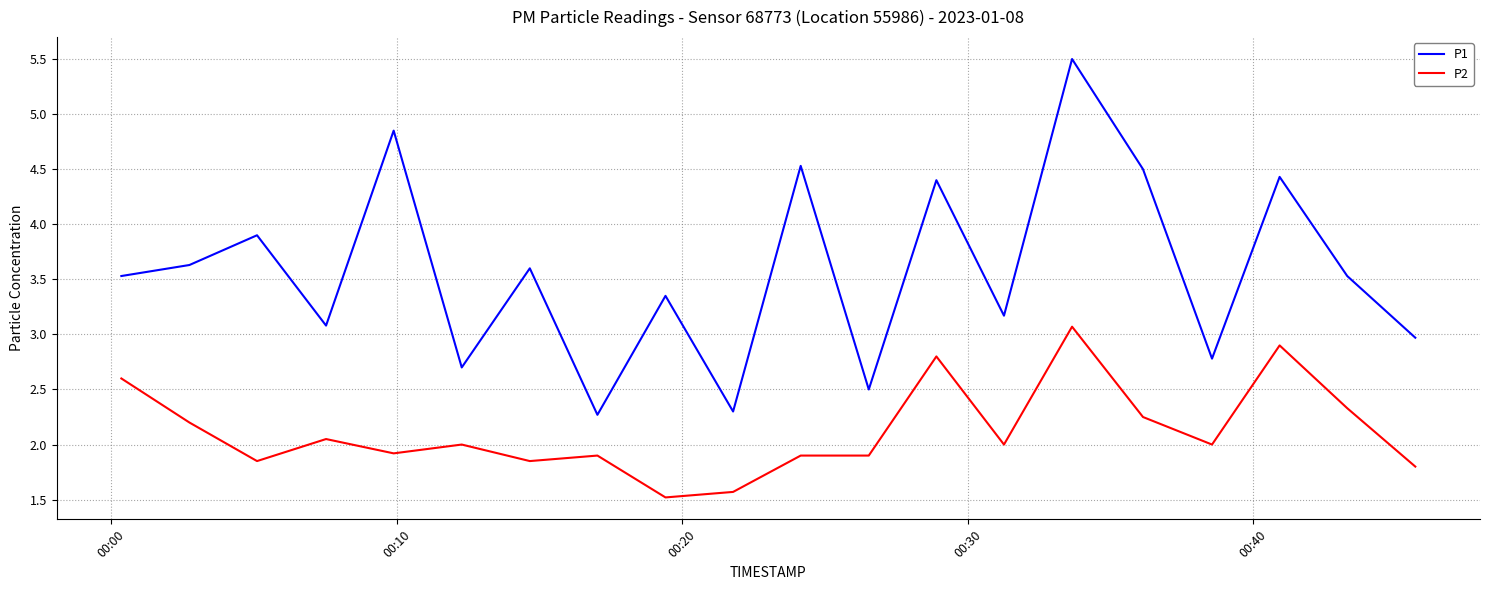

Which series has the largest range (max minus min)?

P1